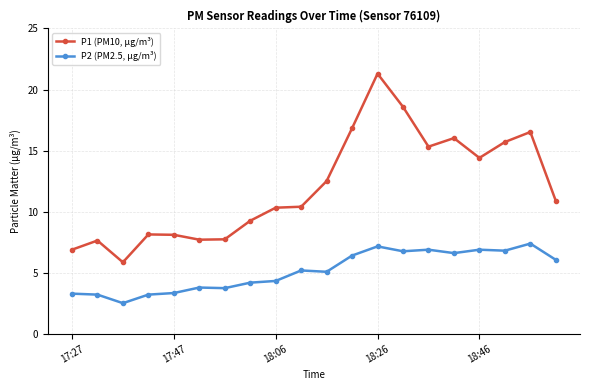

What is the average value of the P1 (PM10, μg/m³) series?

12.0